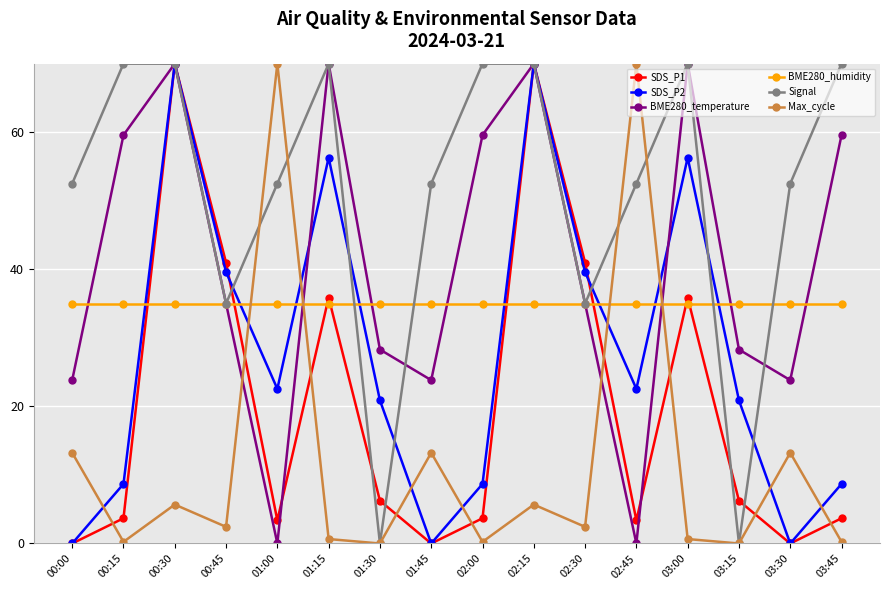

True or false: BME280_humidity has a value of 14.8 at 02:00.

False